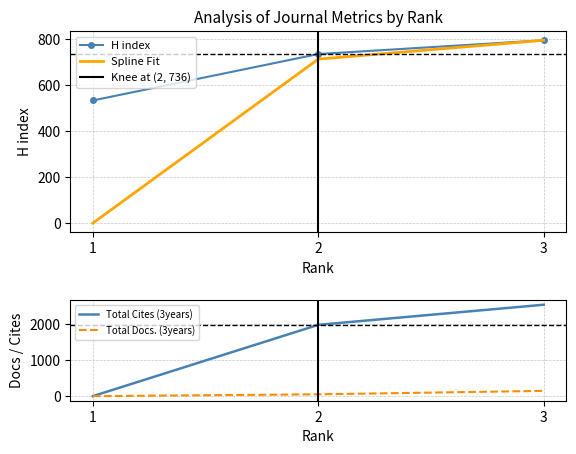

The Total Cites (3years) series shows 3885.1 at 3. True or false?

False